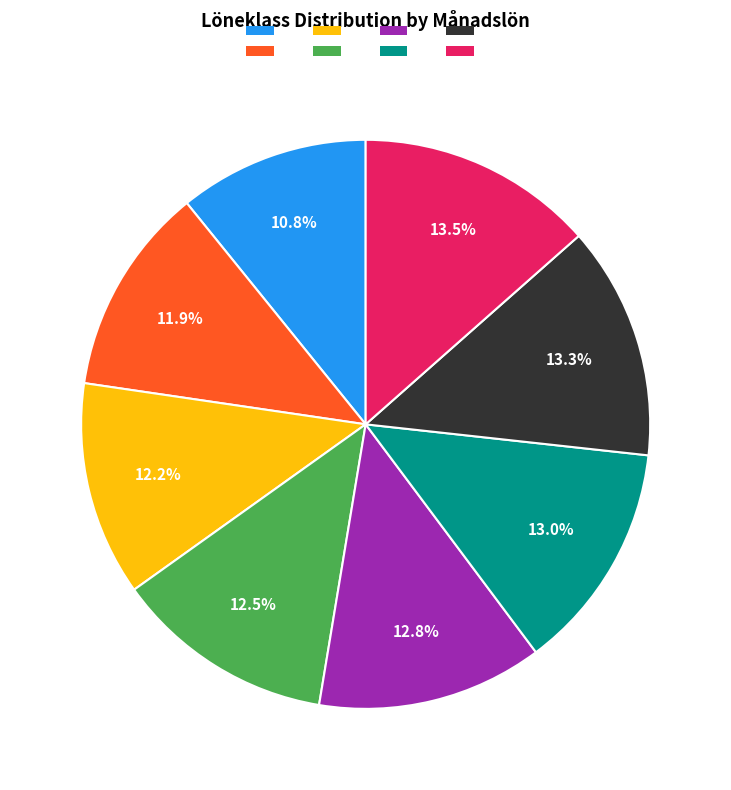

Does any single category account for the majority?

No